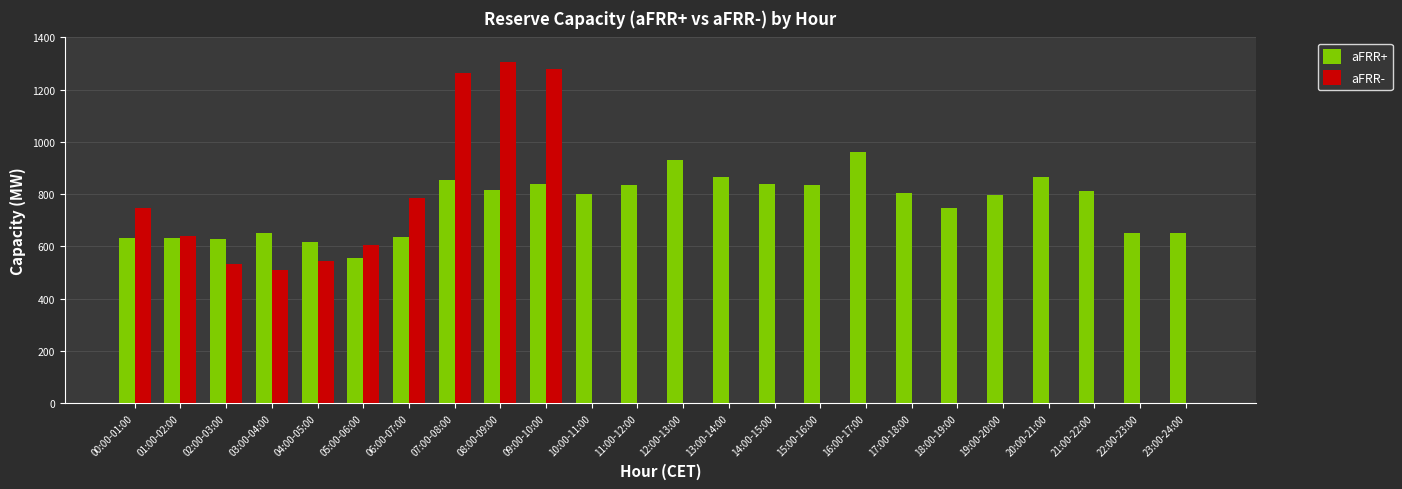

Are the bars grouped side by side (vs. stacked)?

Yes